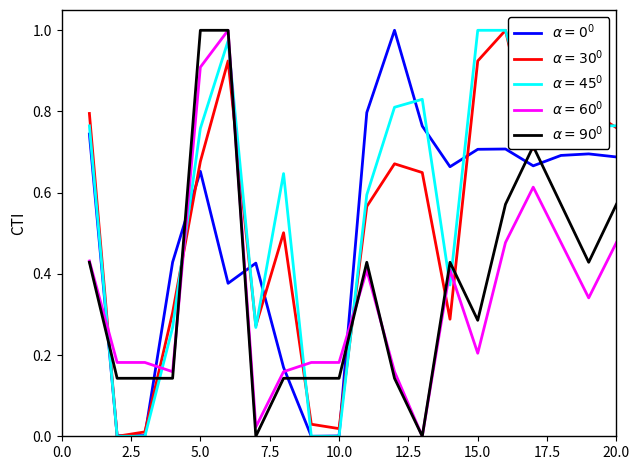

How many lines are shown in the chart?

5